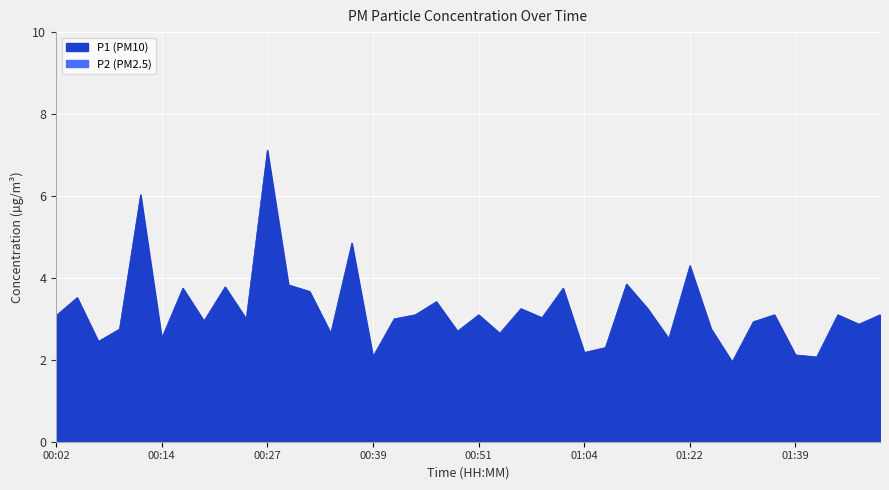

Between 00:12 and 01:11, which is larger?

00:12